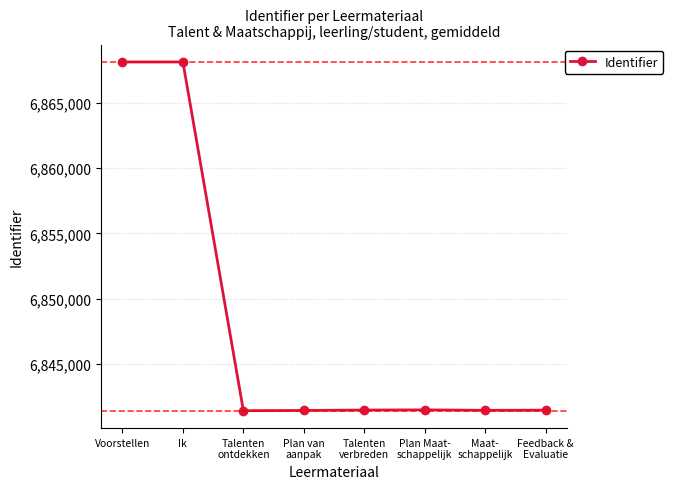

What position from the left is Maat-
schappelijk?

7